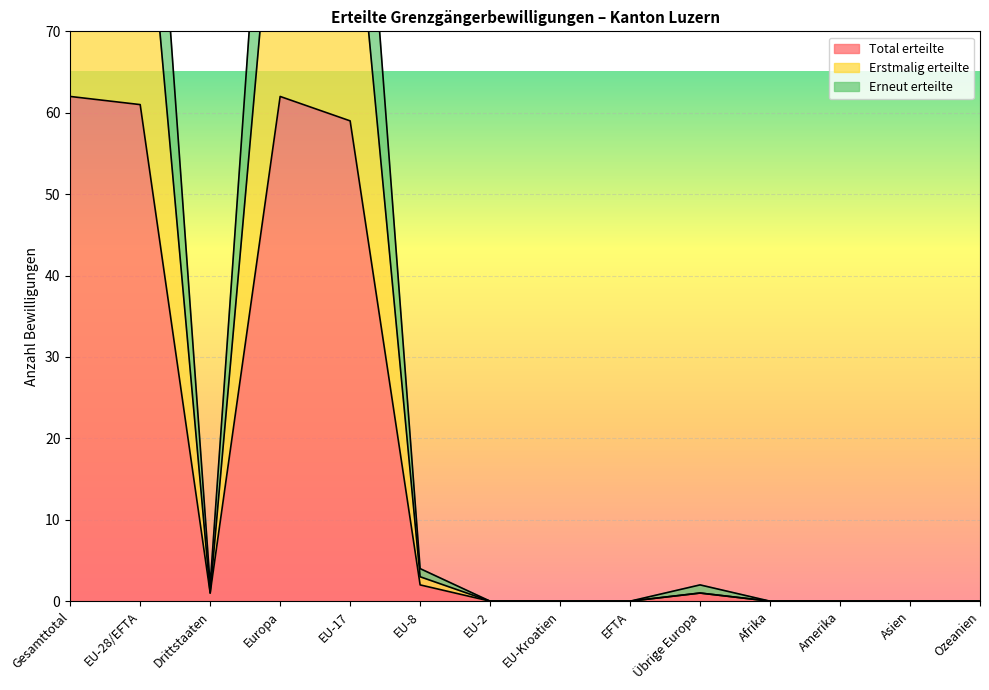

Reading left to right, what are all the values shown in this chart?

Total erteilte: Gesamttotal=62	EU-28/EFTA=61	Drittstaaten=1	Europa=62	EU-17=59	EU-8=2	EU-2=0	EU-Kroatien=0	EFTA=0	Übrige Europa=1	Afrika=0	Amerika=0	Asien=0	Ozeanien=0
Erstmalig erteilte: Gesamttotal=98	EU-28/EFTA=97	Drittstaaten=1	Europa=98	EU-17=94	EU-8=3	EU-2=0	EU-Kroatien=0	EFTA=0	Übrige Europa=1	Afrika=0	Amerika=0	Asien=0	Ozeanien=0
Erneut erteilte: Gesamttotal=124	EU-28/EFTA=122	Drittstaaten=2	Europa=124	EU-17=118	EU-8=4	EU-2=0	EU-Kroatien=0	EFTA=0	Übrige Europa=2	Afrika=0	Amerika=0	Asien=0	Ozeanien=0